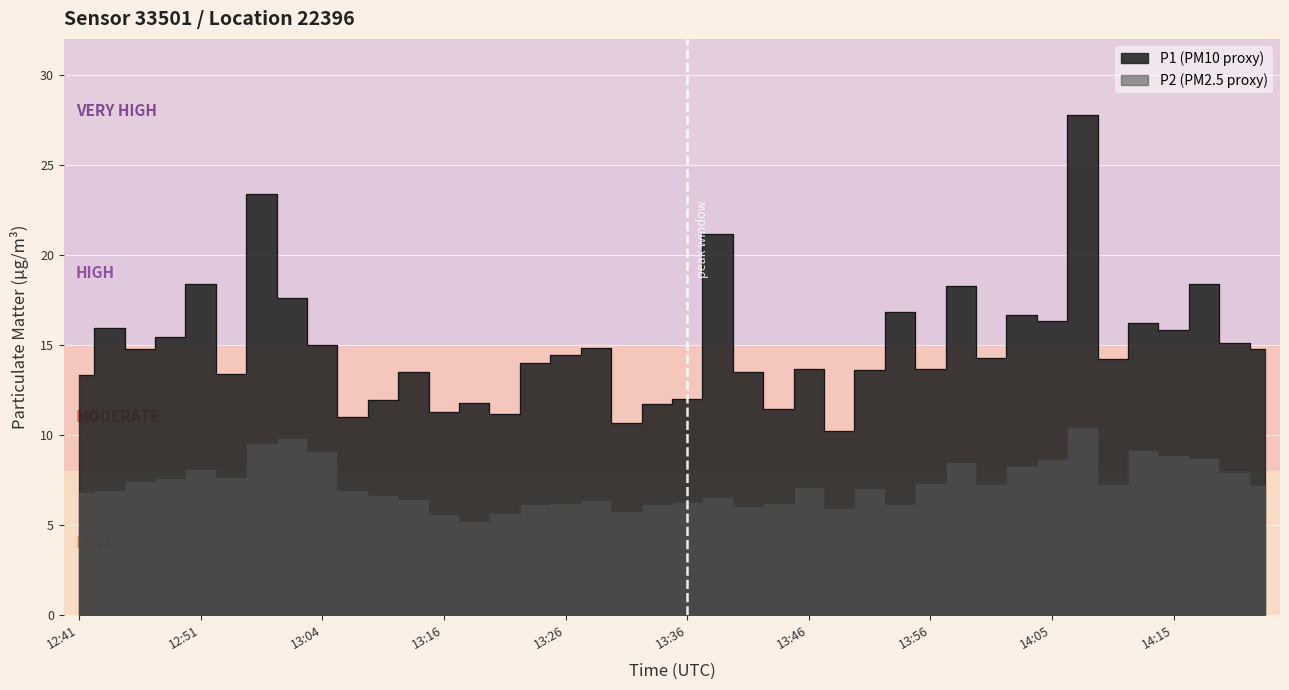

Rank the series by their average value, from highest to lowest.

P1, P2